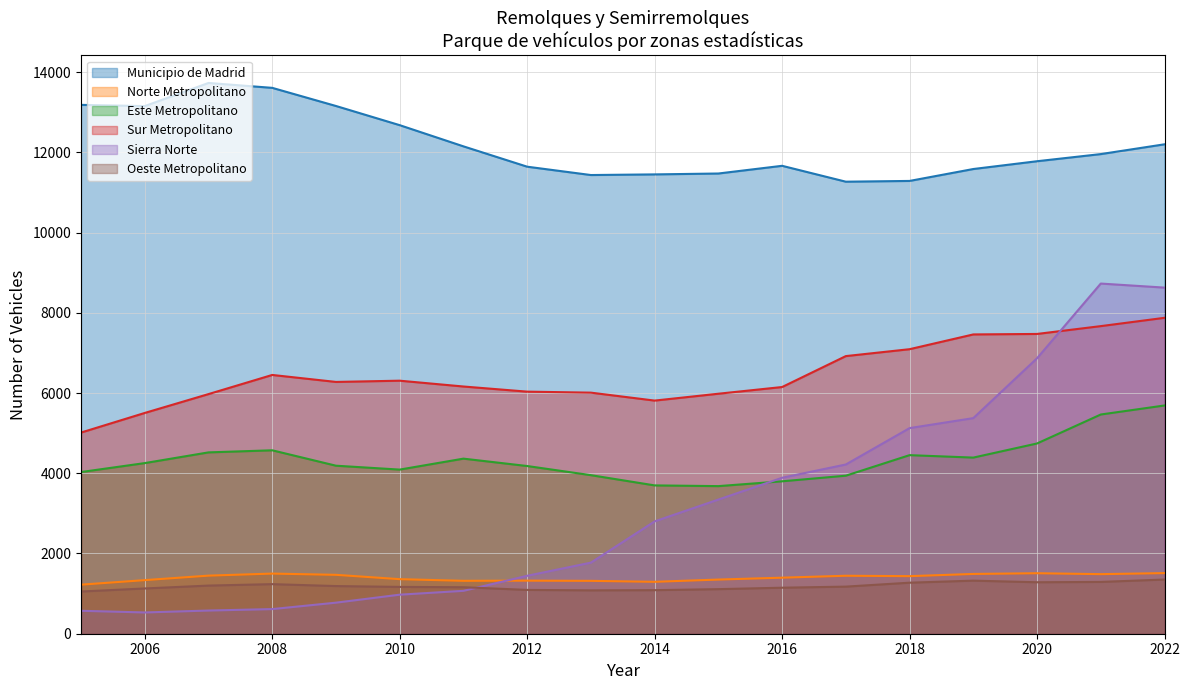

In Sierra Norte, how many points are higher than both neighbors (excluding endpoints)?

1